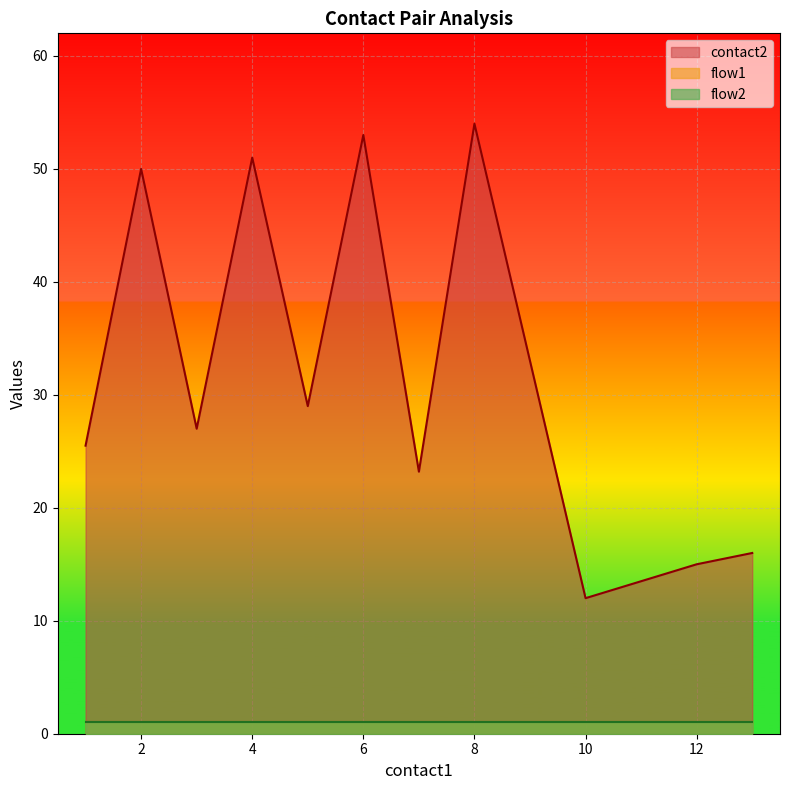

Which category has the lowest value in the flow1 series?

1